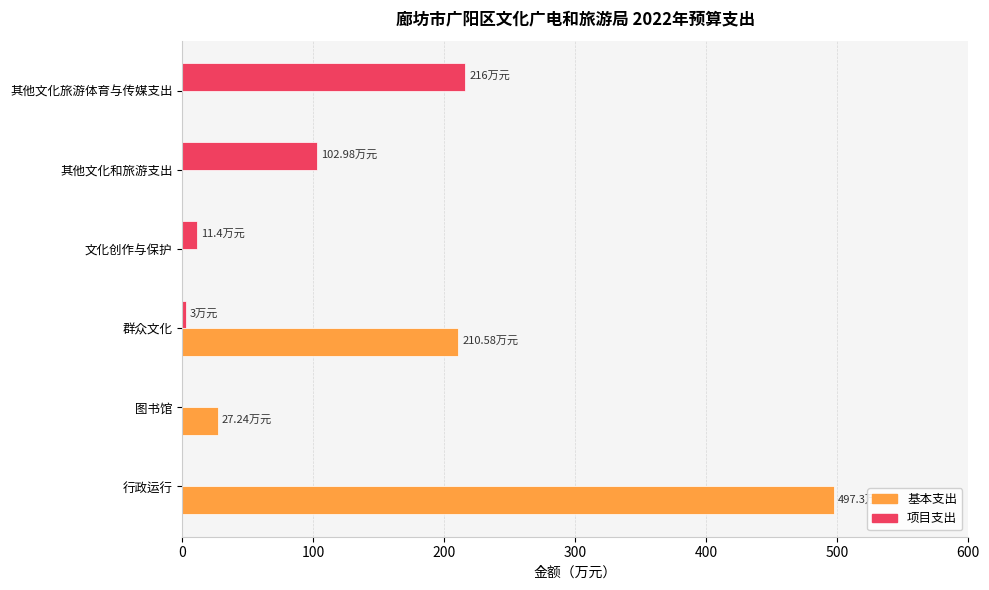

What is the sum of all 基本支出 values?

735.1